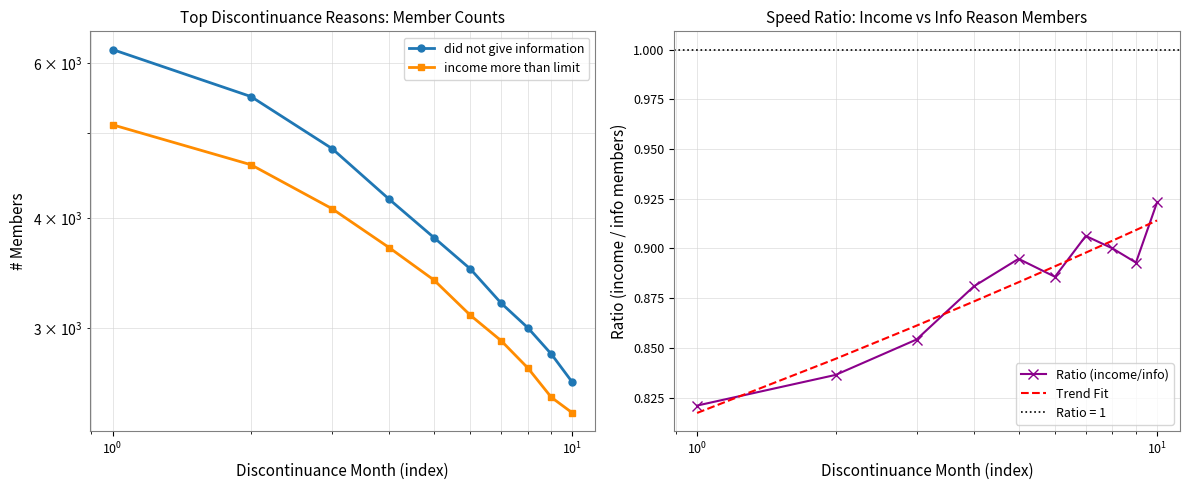

Which series ends up on top after the final intersection of Trend Fit and Ratio (income/info)?

Ratio (income/info)